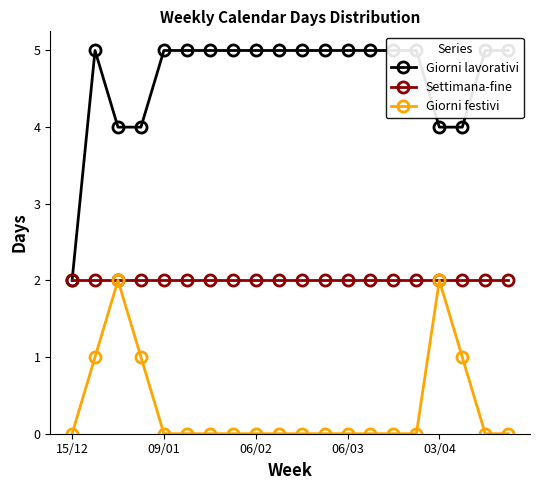

The value of Settimana-fine at 15/12 is 1. True or false?

False